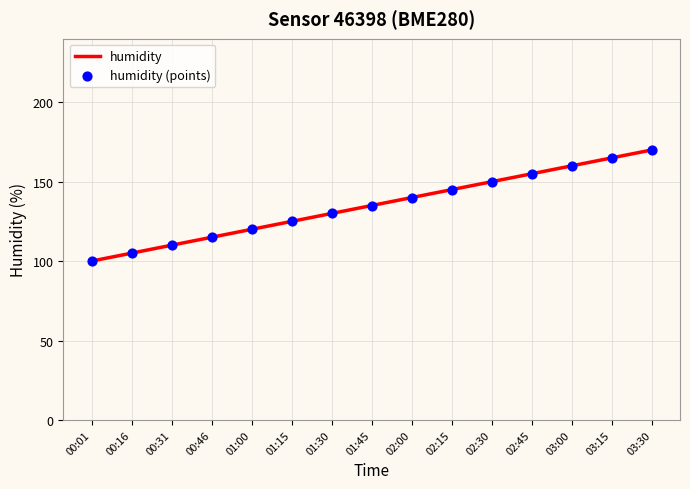

What is the ratio of the value at 00:16 to the value at 03:15?

0.6